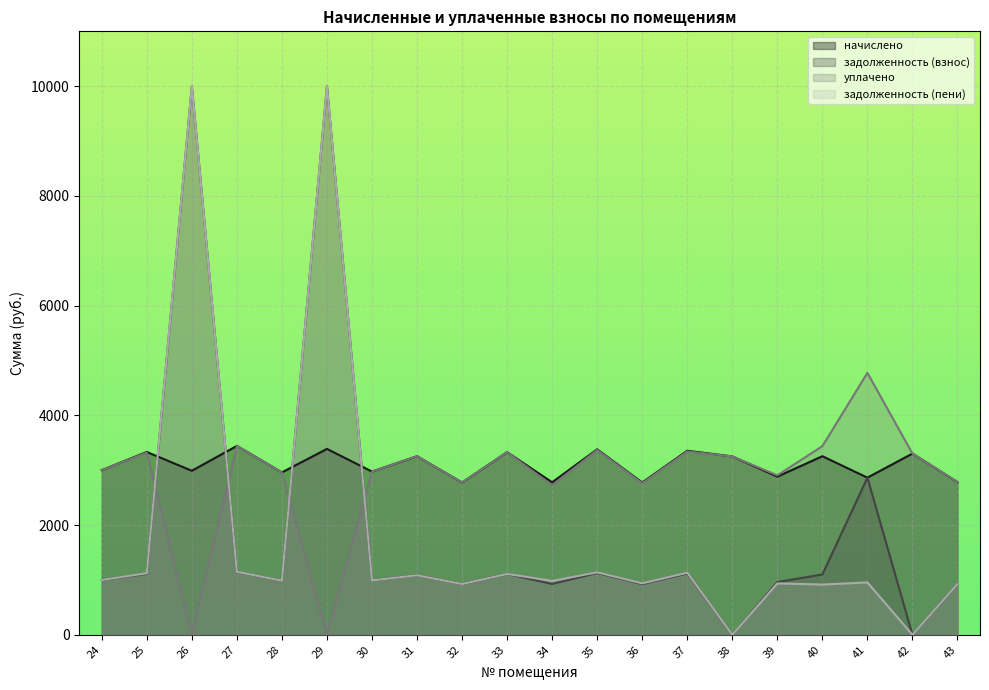

What is the total value across all series at 25?

8888.1